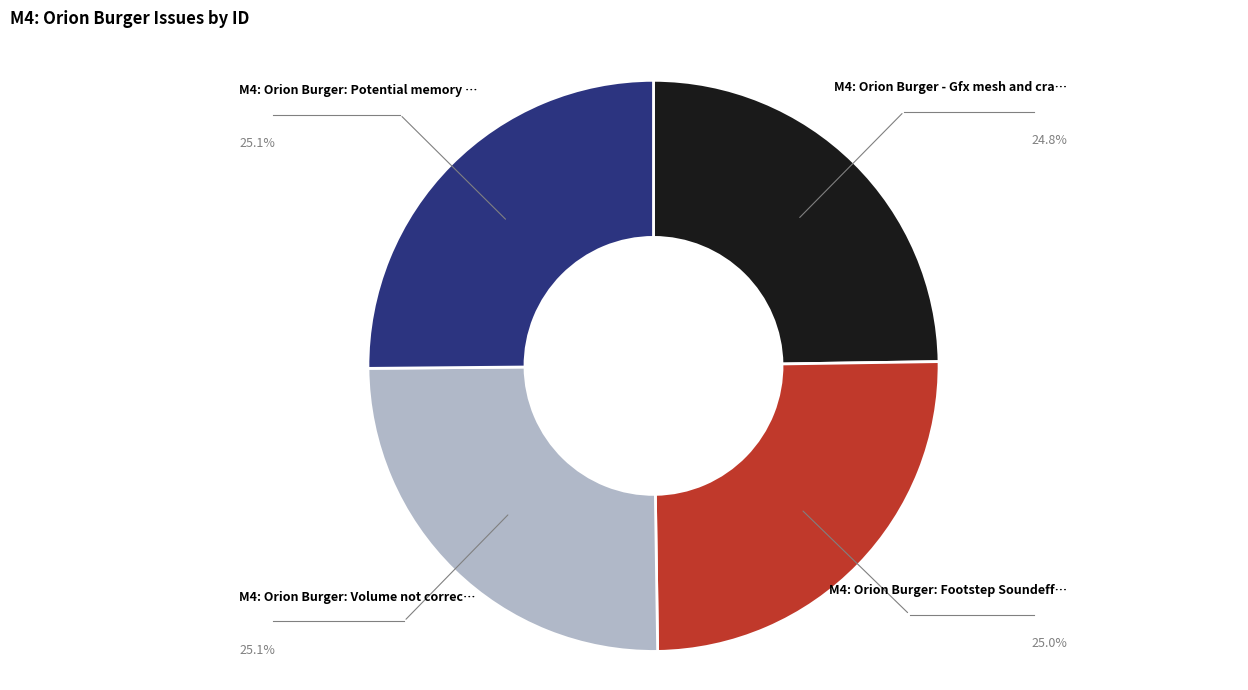

Is there any slice that represents more than half of the pie?

No